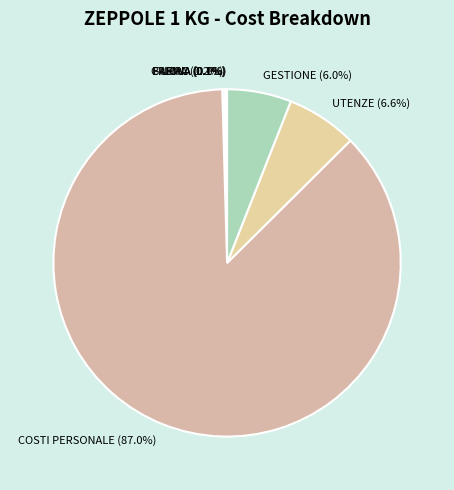

Which slice represents more than half of the pie?

COSTI PERSONALE